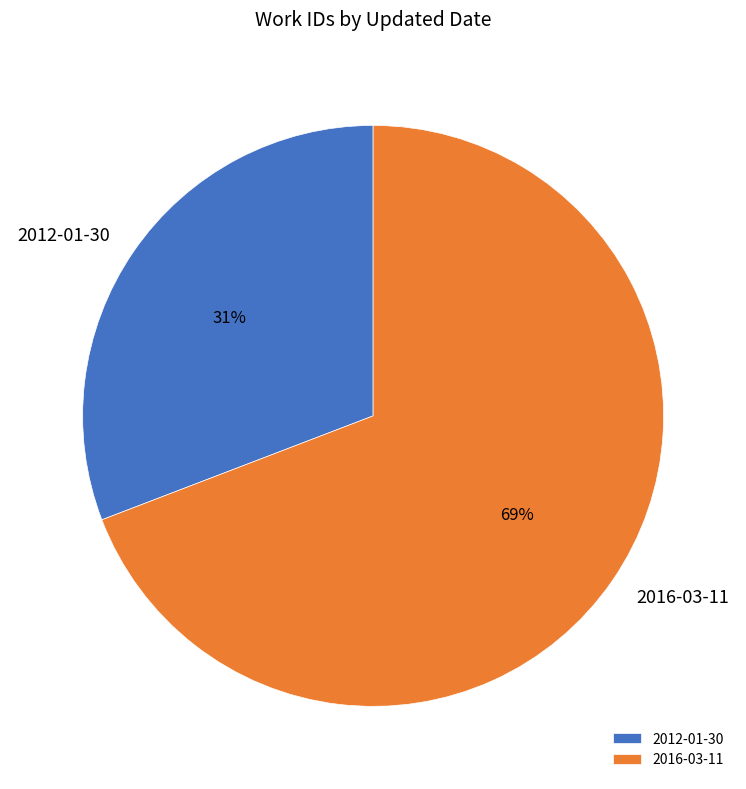

To the nearest percent, what portion does 2012-01-30 represent?

31%